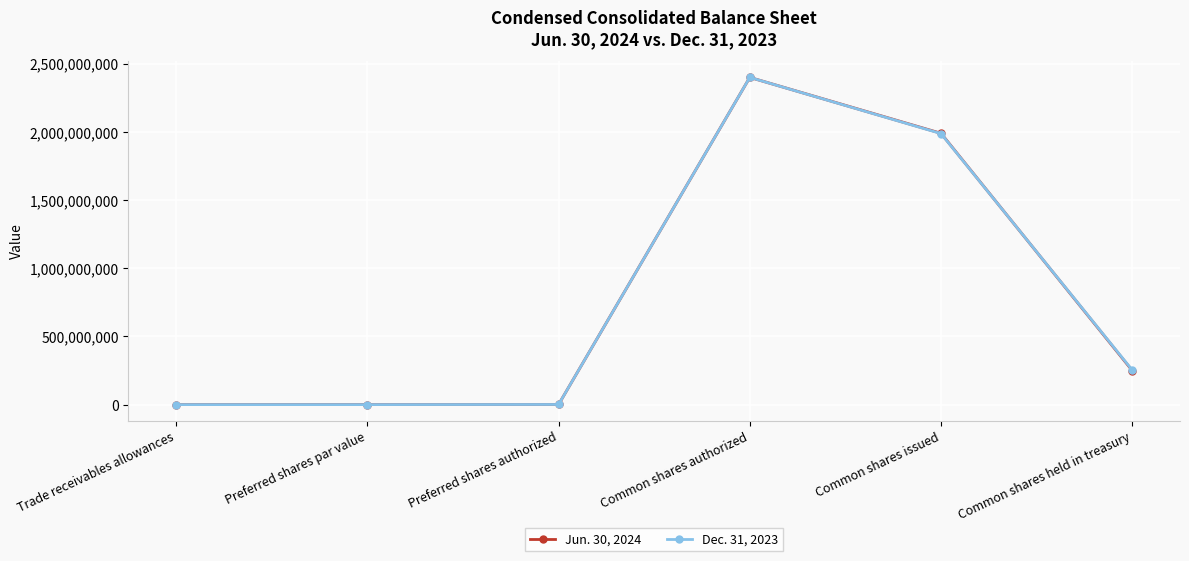

What is the average value of the Dec. 31, 2023 series?

773781965